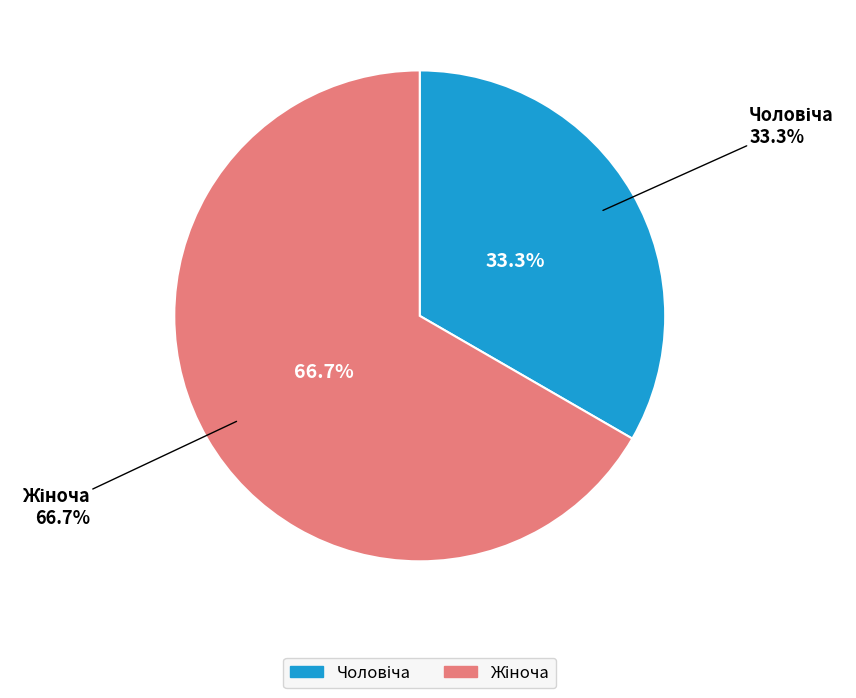

To the nearest percent, what is the combined percentage of Жіноча and Чоловіча?

100%